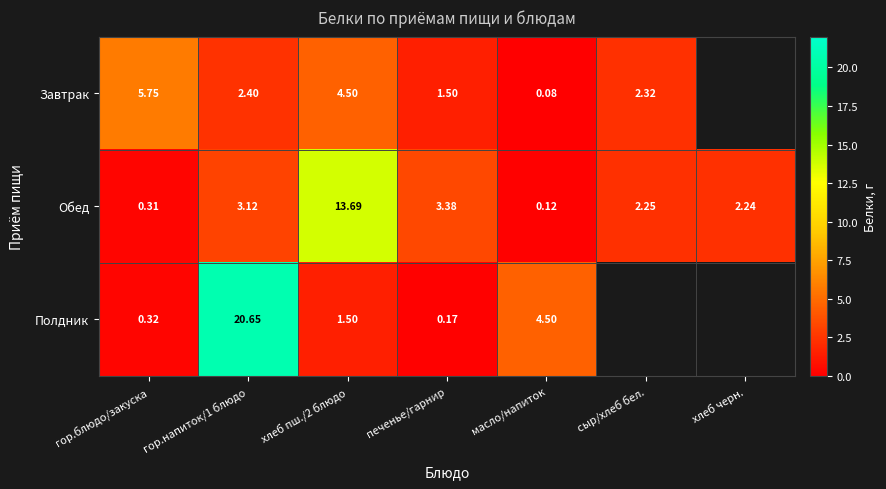

What is the sum of the Обед values at печенье/гарнир and сыр/хлеб бел.?

5.6